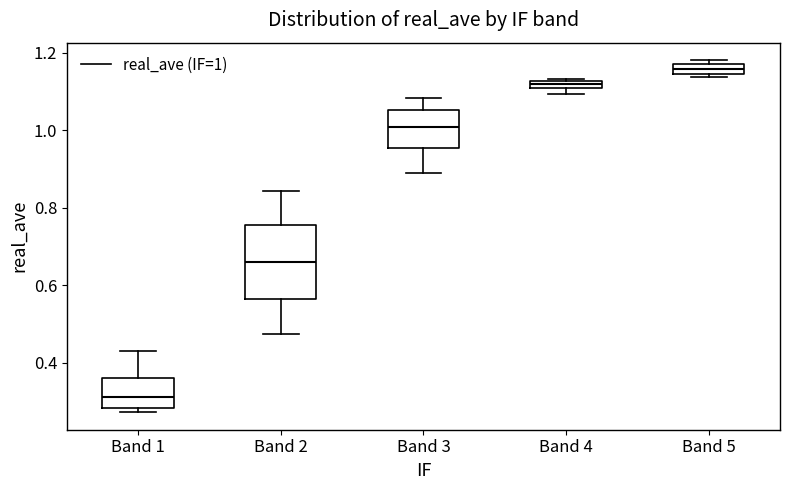

Which box is the tallest, from its lower edge to its upper edge?

Band 2